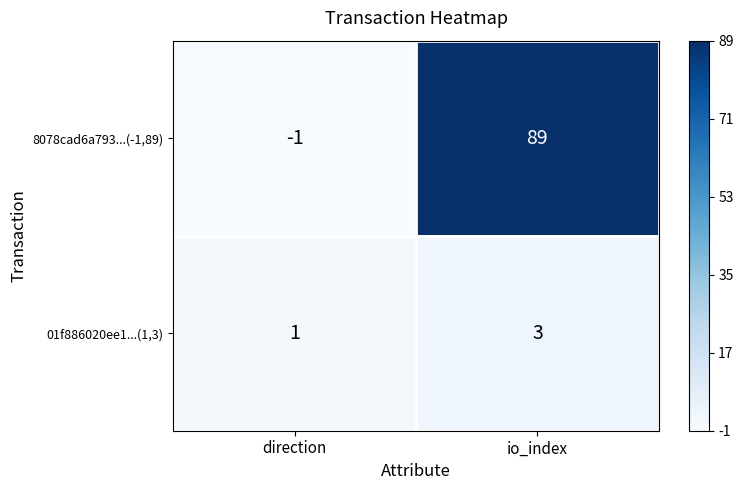

Rank the series by their maximum value, from lowest to highest.

01f886020ee1...(1,3), 8078cad6a793...(-1,89)